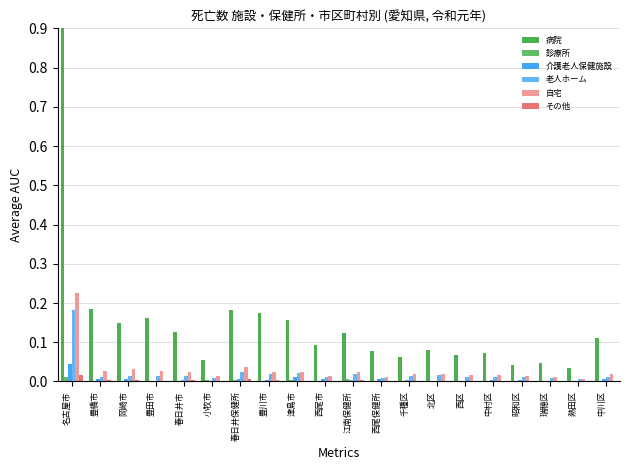

What is the sum of all 老人ホーム values?

0.4